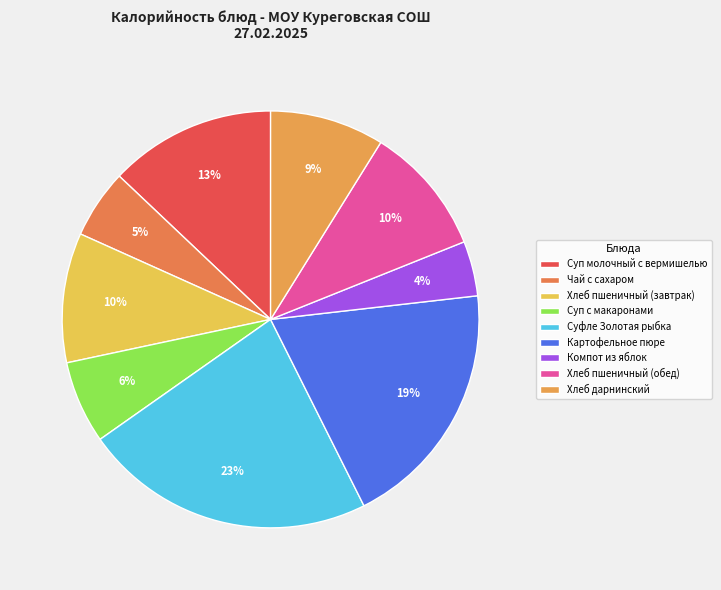

Which category has the smallest portion of the pie?

Компот из яблок